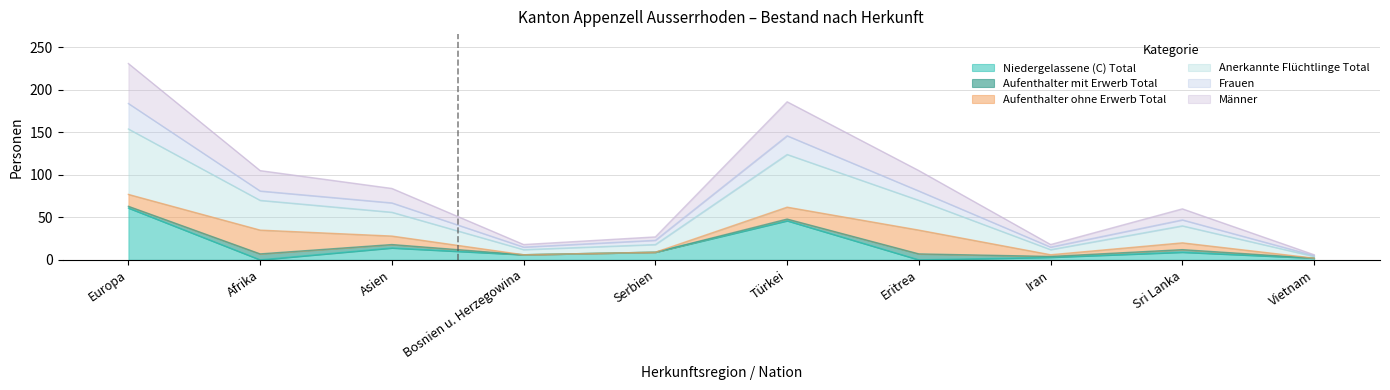

How many interior local peaks does the Niedergelassene (C) Total series have?

3